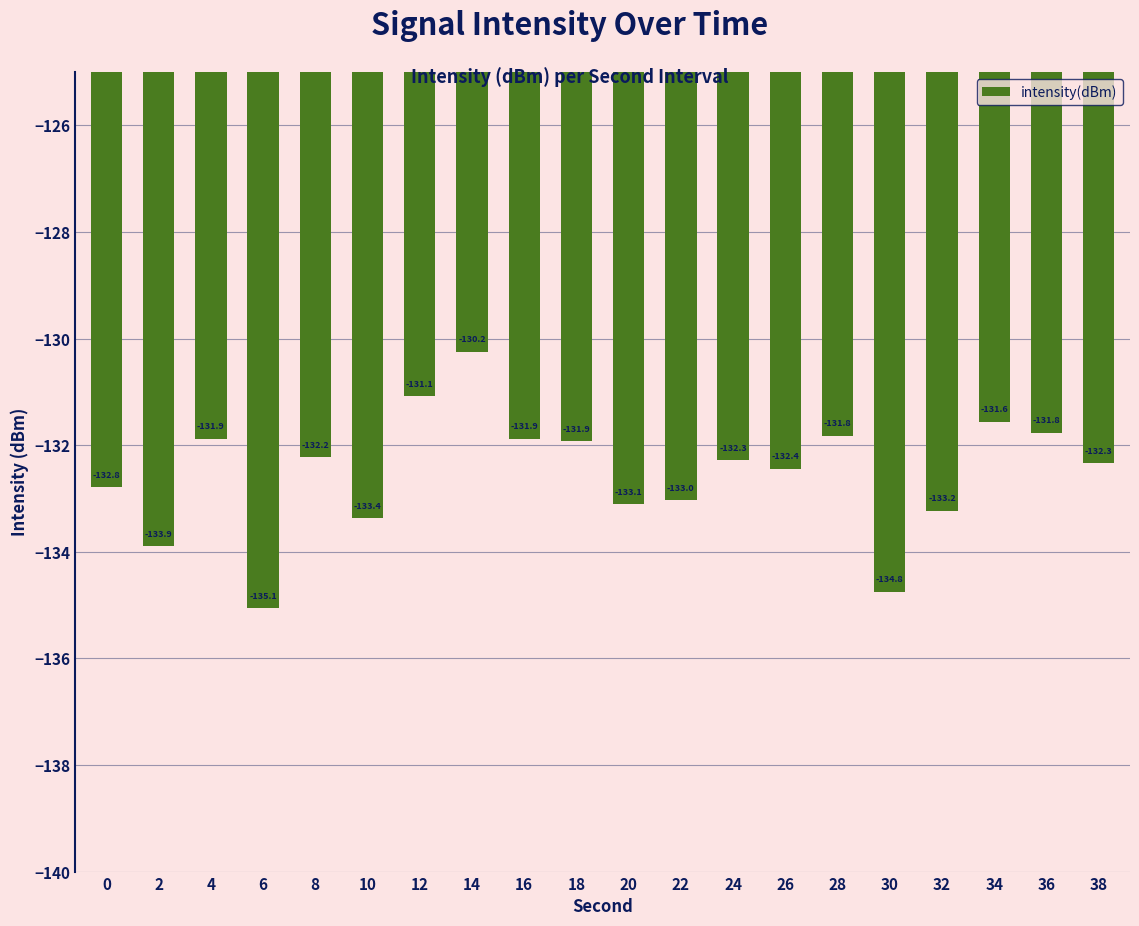

Reading left to right, list all the values displayed in this chart.

0=-132.8	2=-133.9	4=-131.9	6=-135.1	8=-132.2	10=-133.4	12=-131.1	14=-130.2	16=-131.9	18=-131.9	20=-133.1	22=-133.0	24=-132.3	26=-132.4	28=-131.8	30=-134.8	32=-133.2	34=-131.6	36=-131.8	38=-132.3